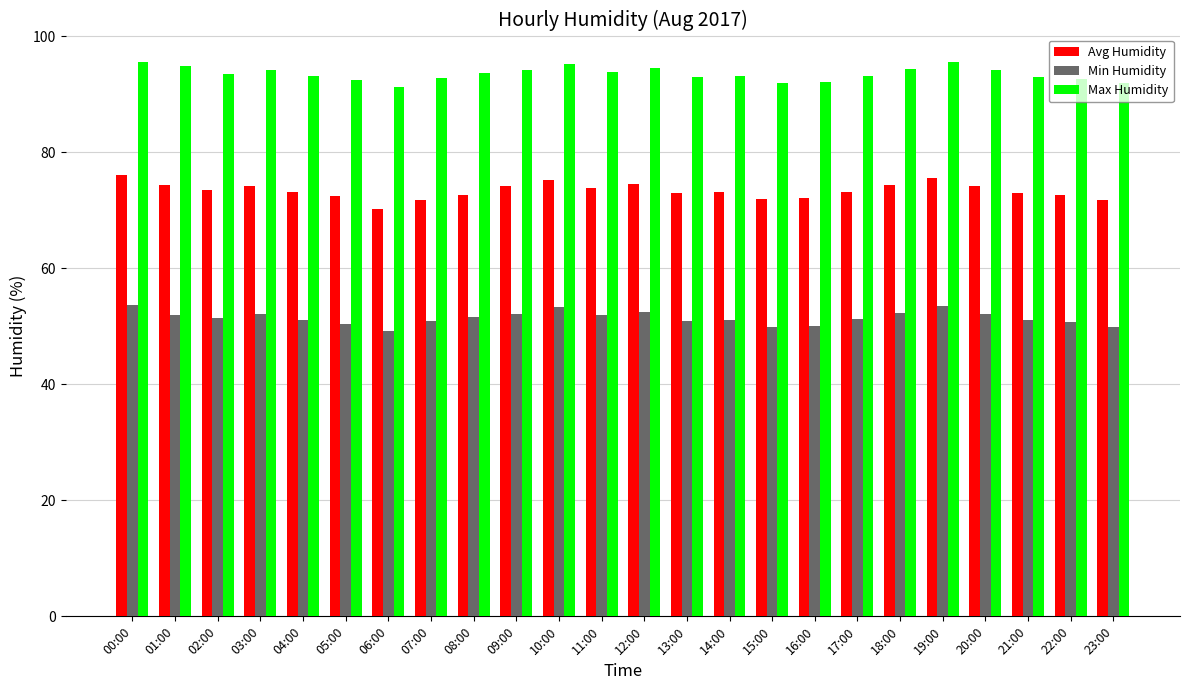

What is the approximate value of Max Humidity at 03:00?

94.2